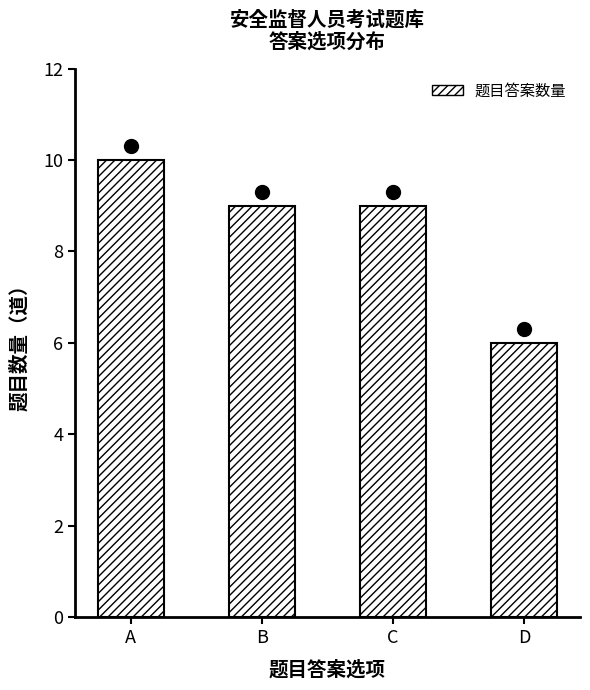

Reading left to right, transcribe all the data shown in this chart.

A=10	B=9	C=9	D=6